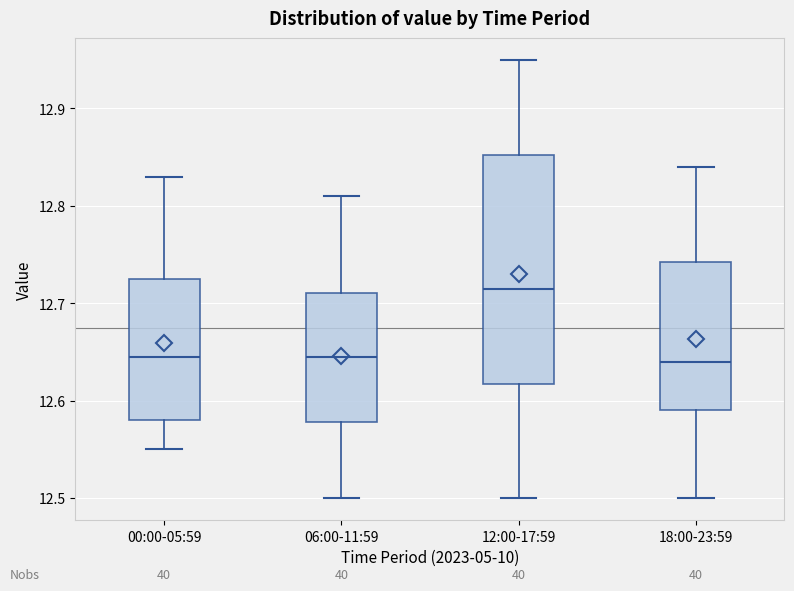

Reading left to right, transcribe this box plot: for each box, give where its median line is, the range the box spans, and where its two whiskers end, as read against the y-axis. The values are not printed on the chart, so give them approximately, as read against the axis.

00:00-05:59: median 12.65, box 12.58 to 12.73, whiskers 12.55 to 12.83
06:00-11:59: median 12.65, box 12.58 to 12.71, whiskers 12.50 to 12.81
12:00-17:59: median 12.72, box 12.62 to 12.85, whiskers 12.50 to 12.95
18:00-23:59: median 12.64, box 12.59 to 12.74, whiskers 12.50 to 12.84